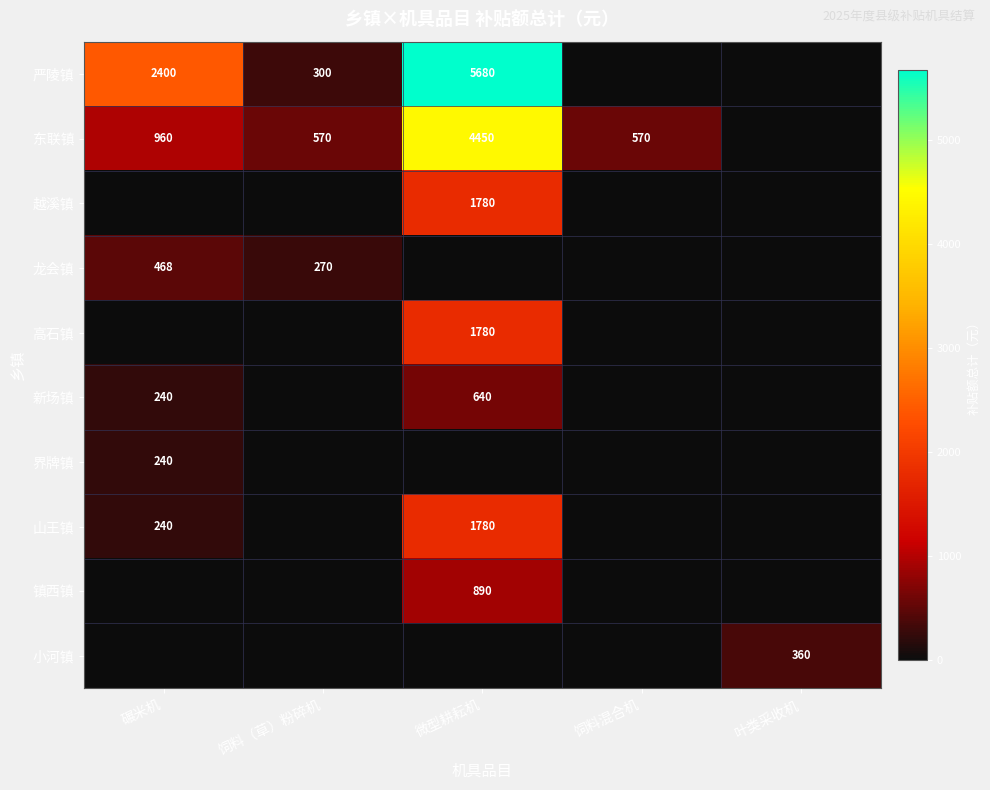

The value of 东联镇 at 饲料混合机 is 570. True or false?

True